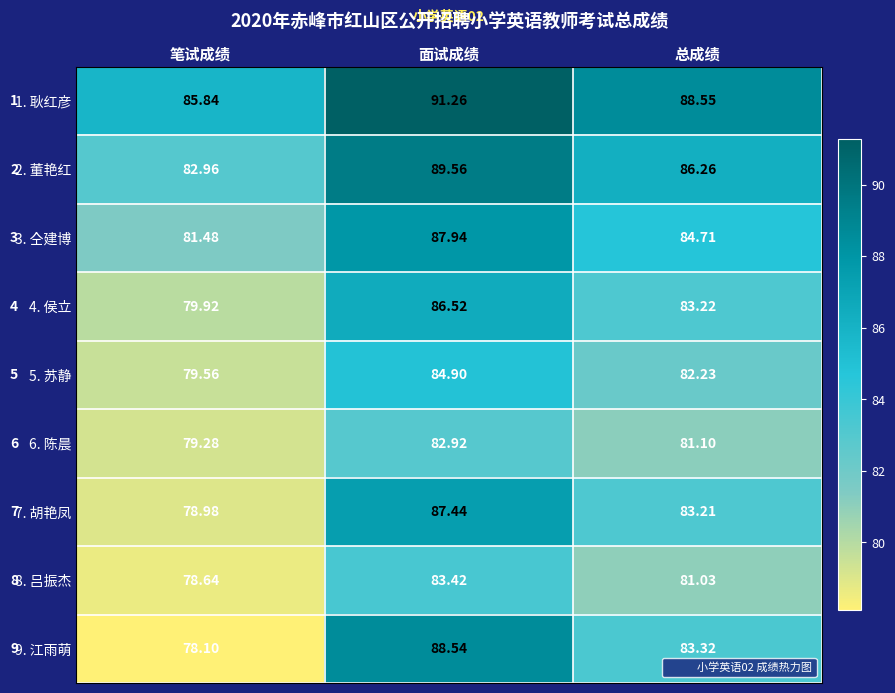

At which label is 4. 侯立 closest to 83?

总成绩